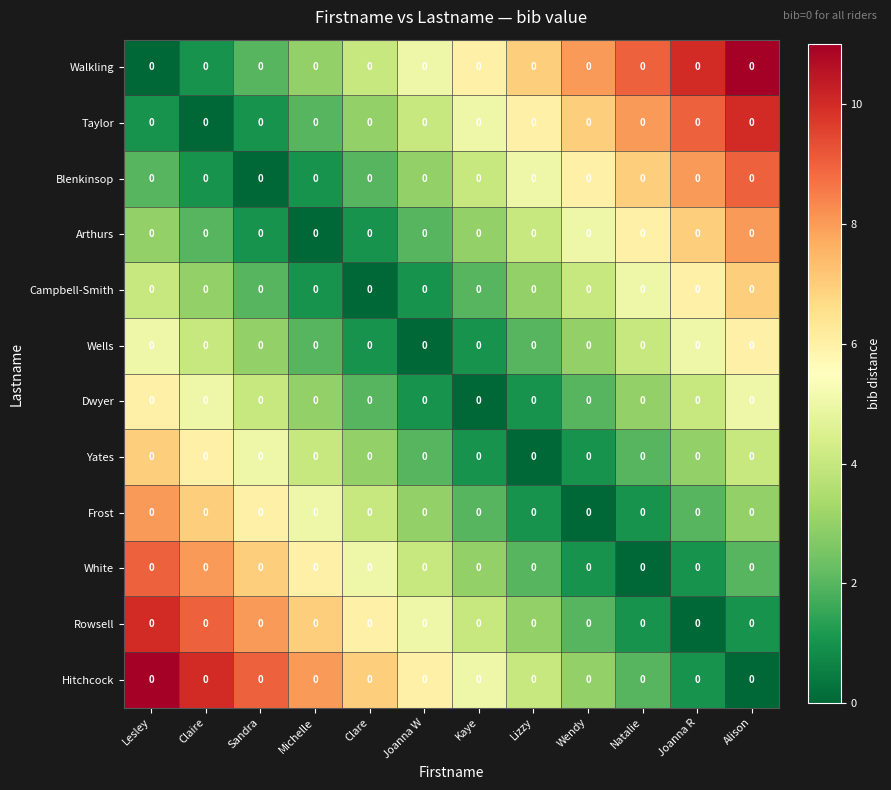

List the series in order of their peak value, lowest first.

Wells, Dwyer, Campbell-Smith, Yates, Arthurs, Frost, Blenkinsop, White, Taylor, Rowsell, Walkling, Hitchcock